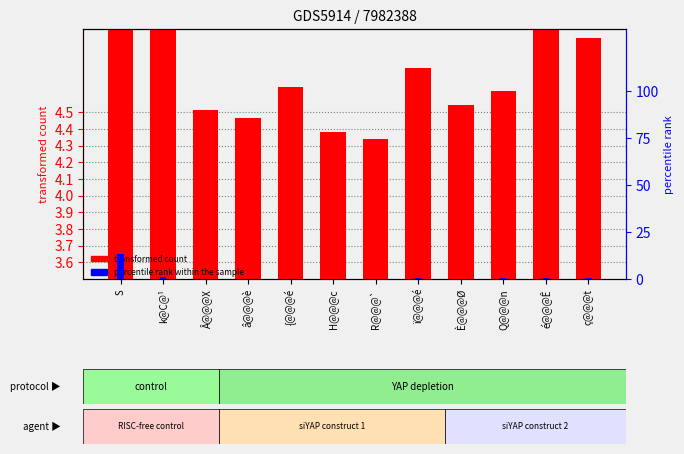

What is the spread (max minus min) of values at Q@@@n?

4.3